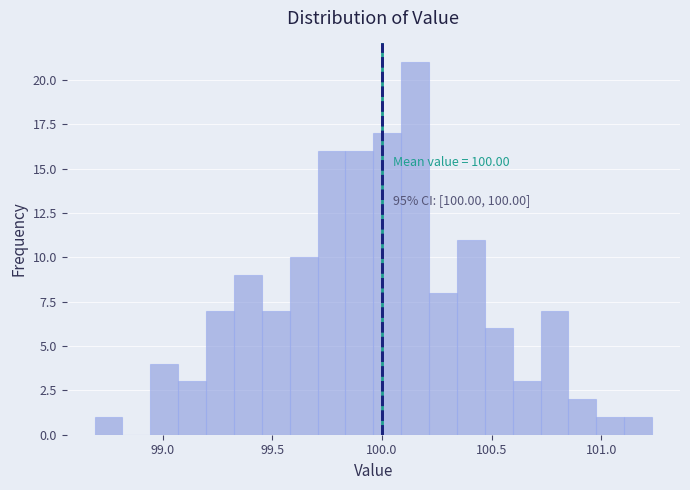

Read against the x-axis, roughly where is the centre of the tallest bar?

100.15